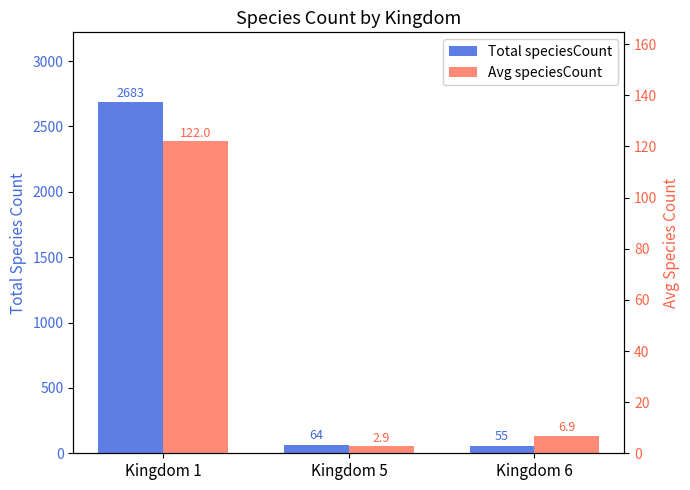

The Avg speciesCount series shows 0.6 at Kingdom 5. True or false?

False